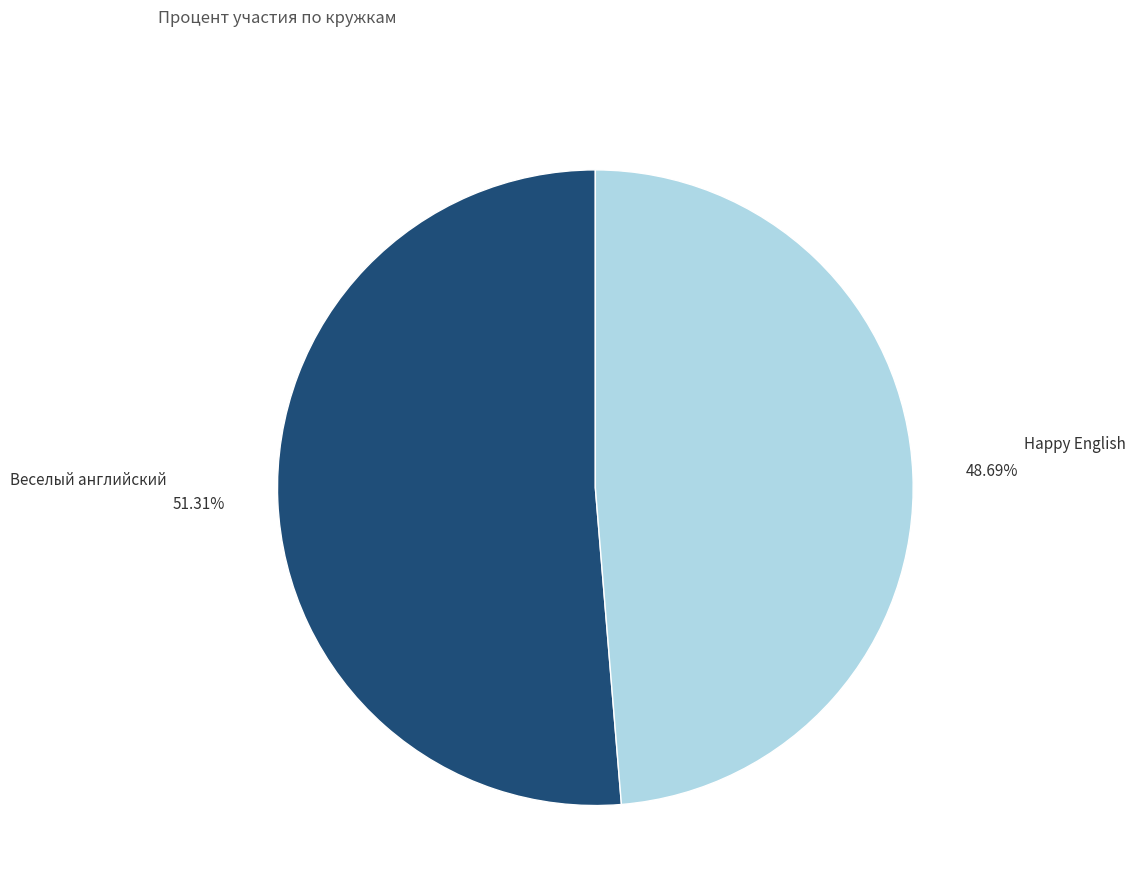

Does any single category account for the majority?

Yes